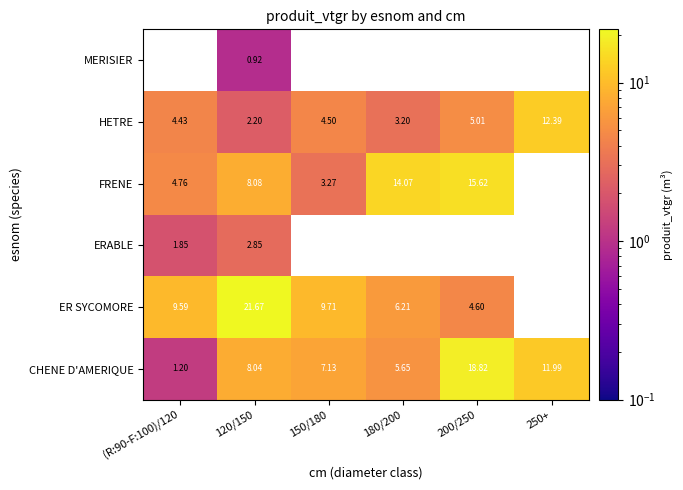

Is the value of CHENE D'AMERIQUE at 250+ greater than the value of HETRE at 200/250?

Yes